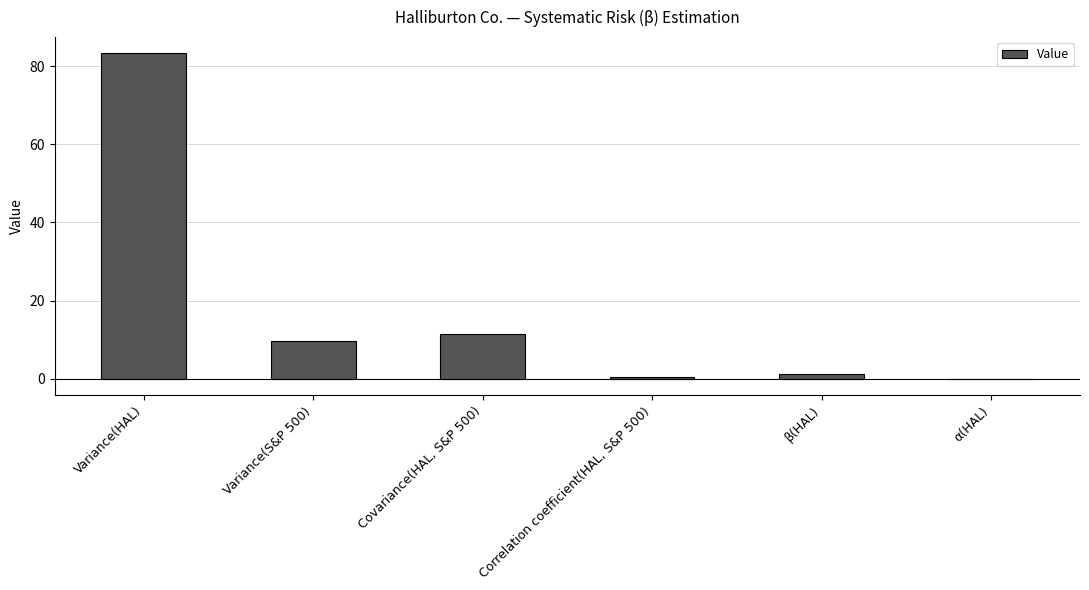

Where does the data first go above 9?

Variance(HAL)